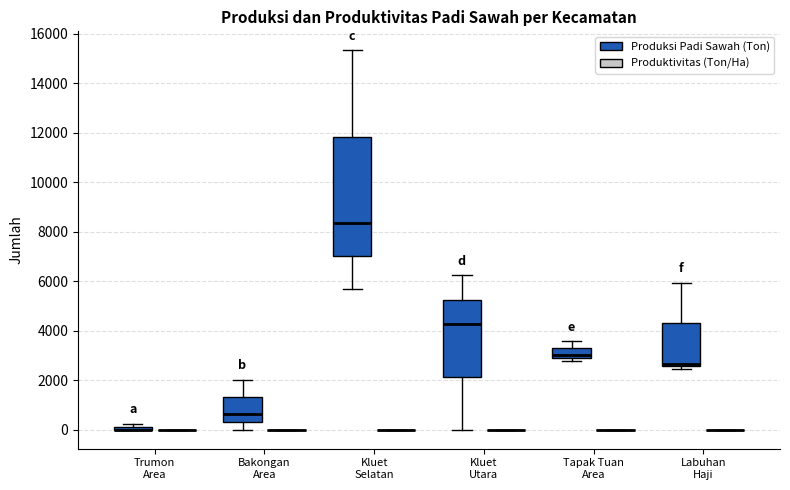

Where does the median line of the box for Tapak Tuan Area (Produksi Padi Sawah (Ton)) sit on the y-axis? The values are not printed on the chart, so give them approximately, as read against the axis.

3000